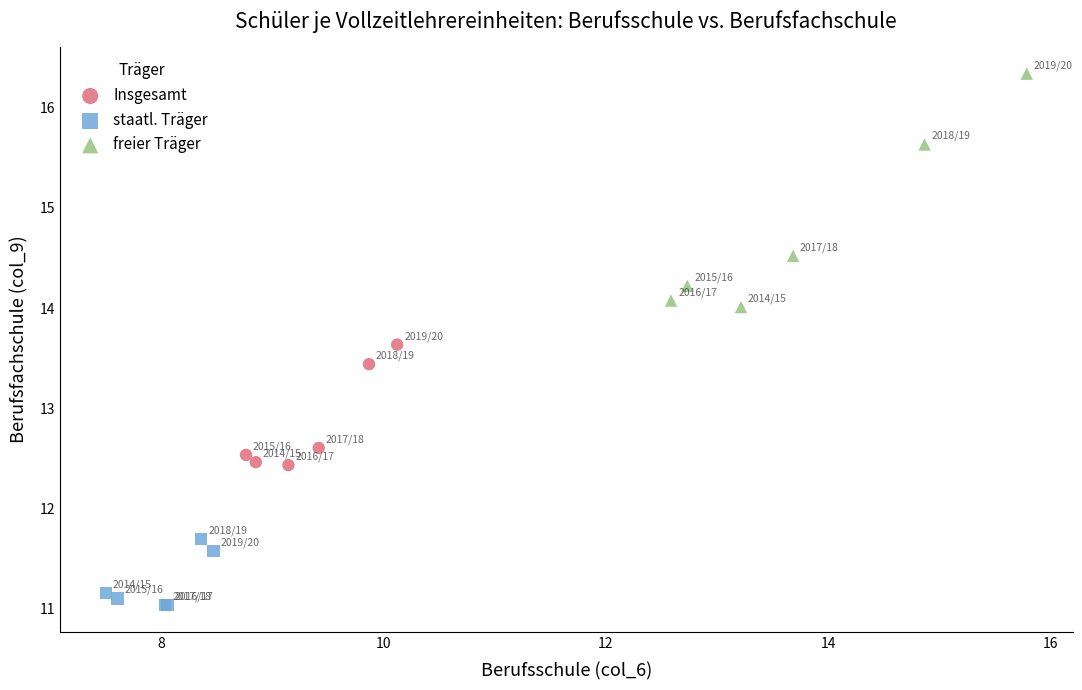

Which series contains the lowest Y value?

staatl. Träger